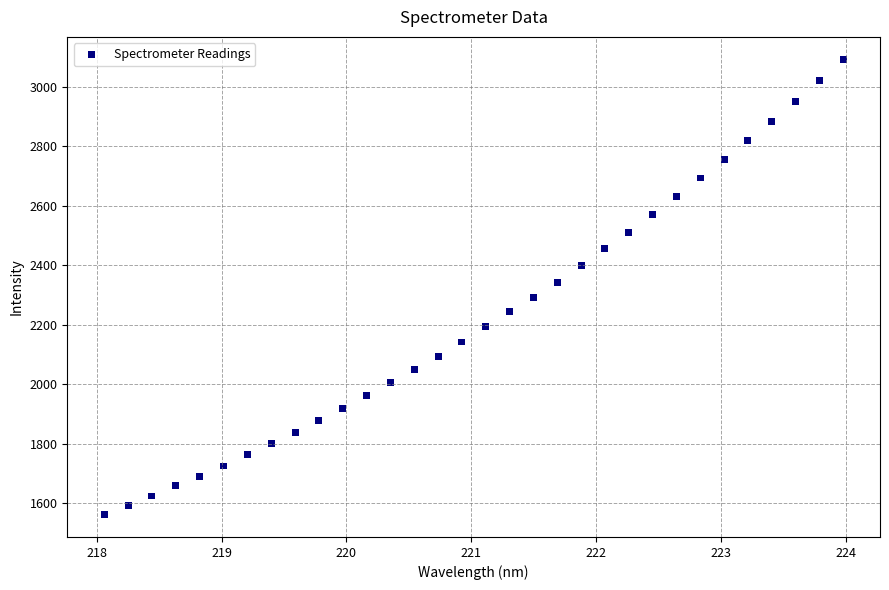

What is the range of X values (max minus min)?

5.9